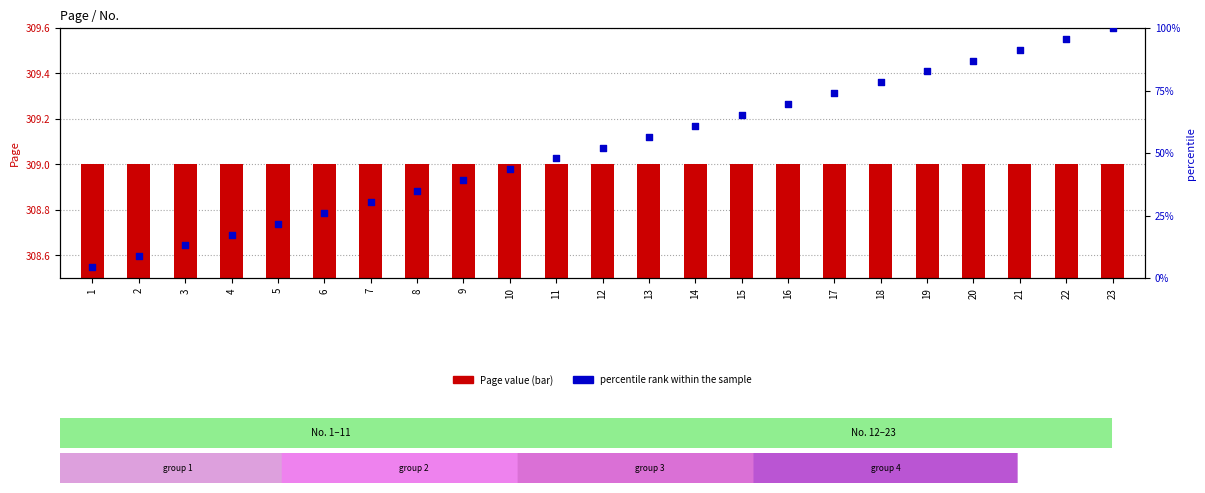

Which series has the largest total across all categories?

Page value